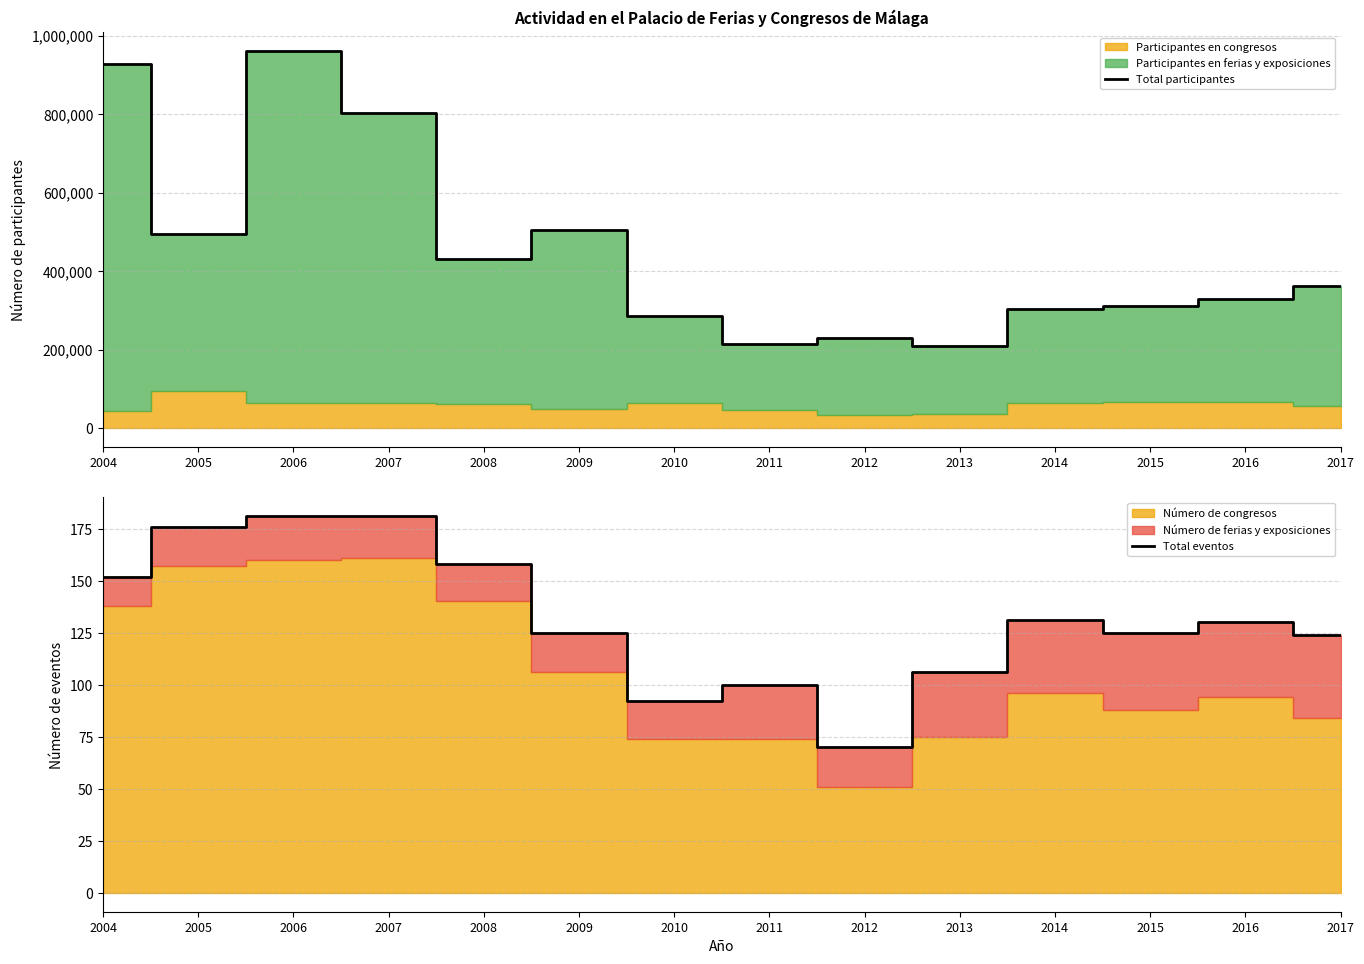

Where is Total participantes nearest to the value 585256?

2009